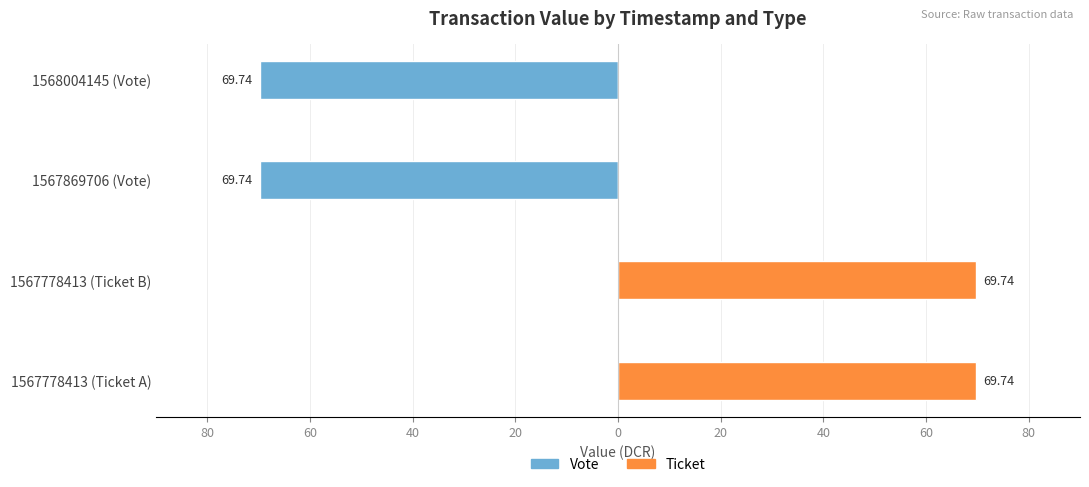

How many values in Ticket are above zero?

2